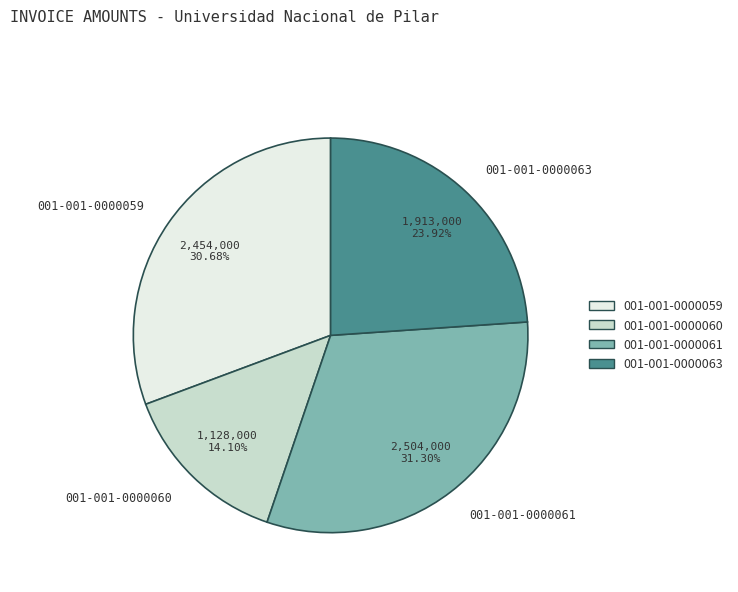

Approximately how many times larger is the value at 001-001-0000059 compared to 001-001-0000060?

2.2